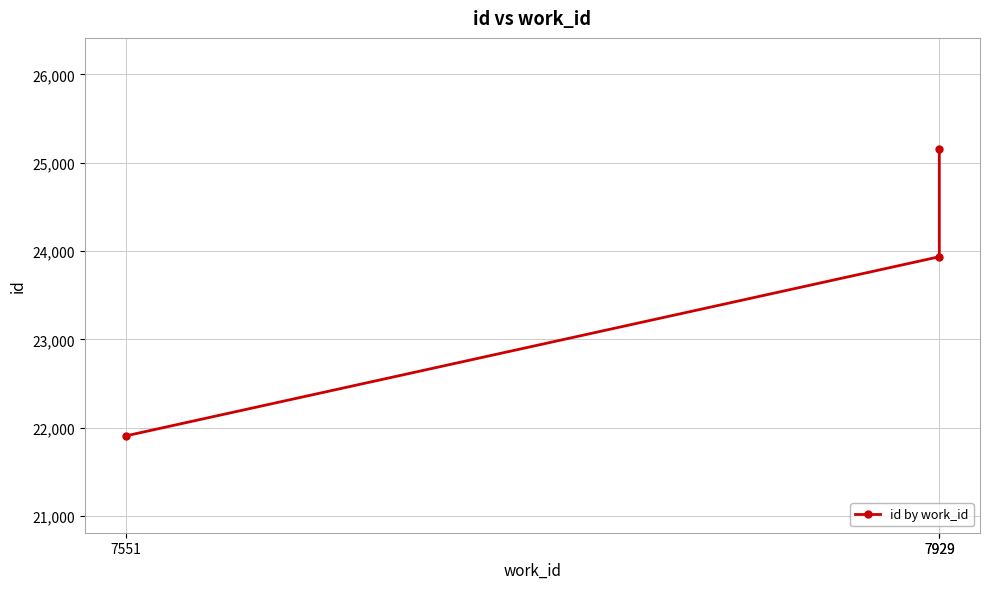

Count the values in the range 21908 to 25155.

3